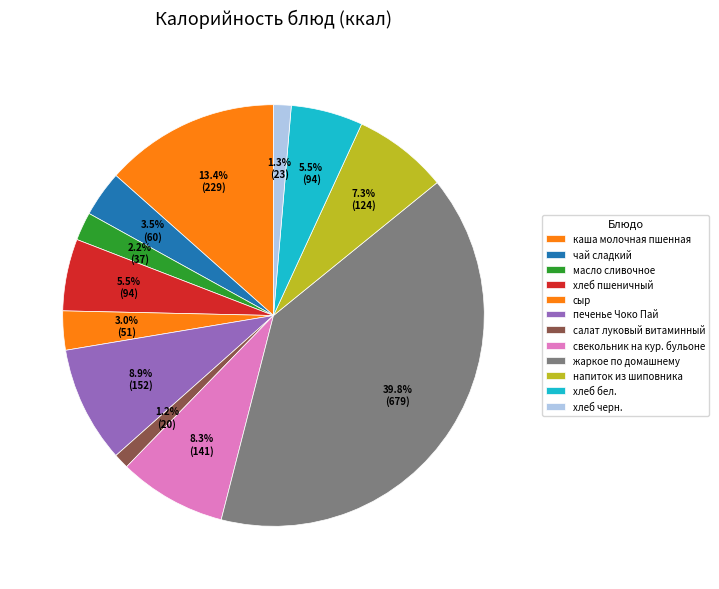

Does сыр represent more than half of the total?

No